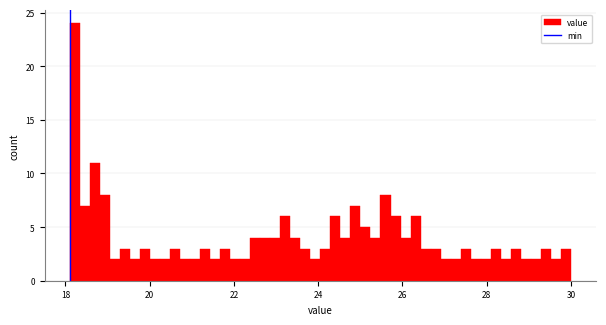

Read against the x-axis, roughly where is the centre of the tallest bar?

18.2